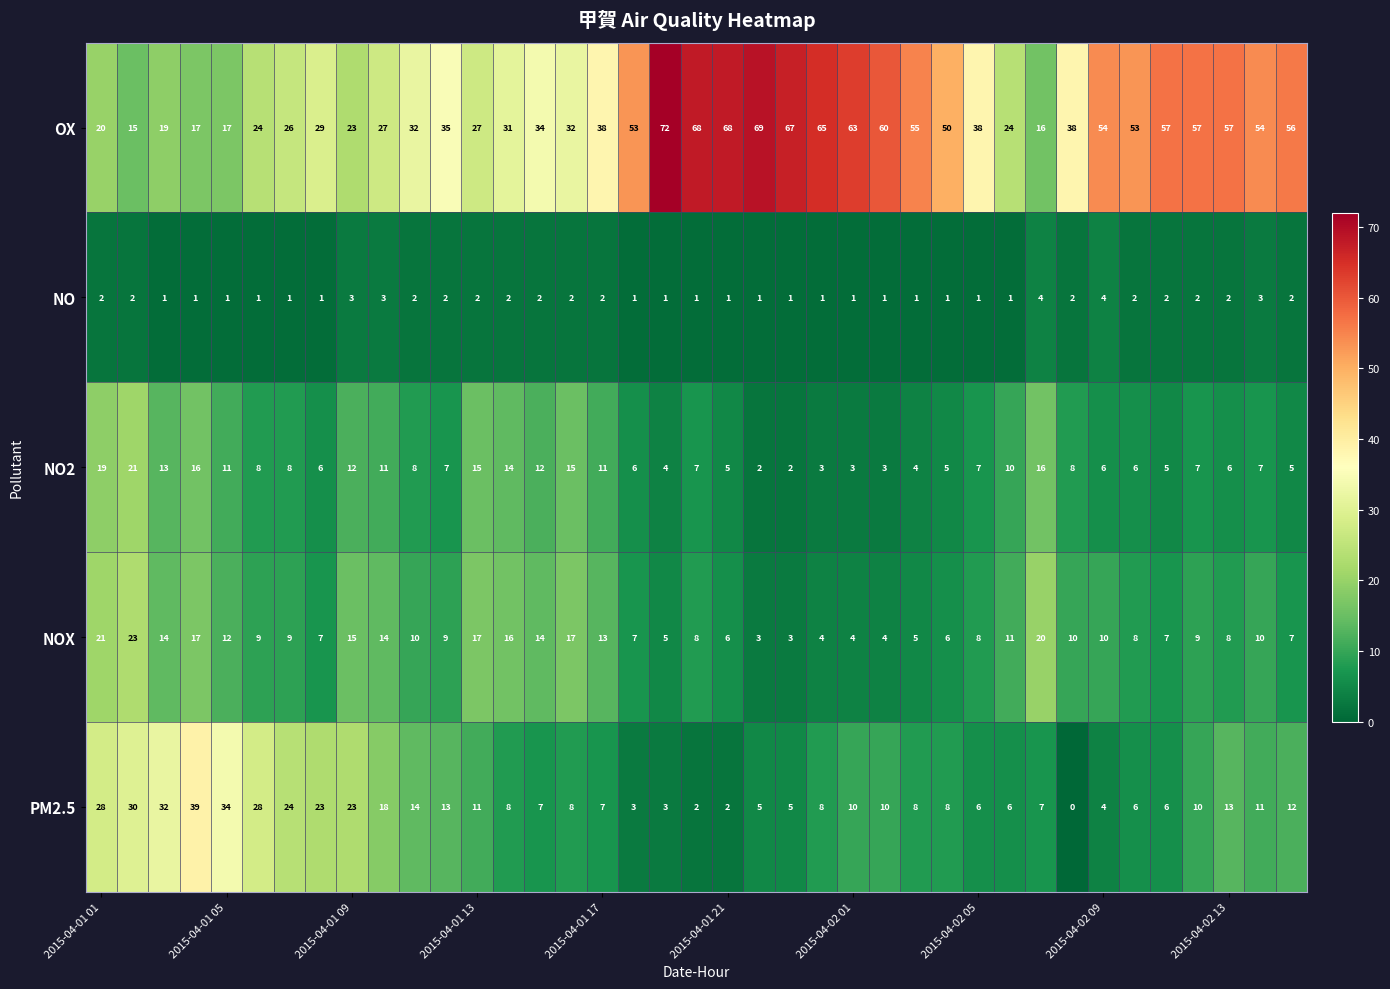

What is the difference between the maximum and minimum values in the OX series?

57